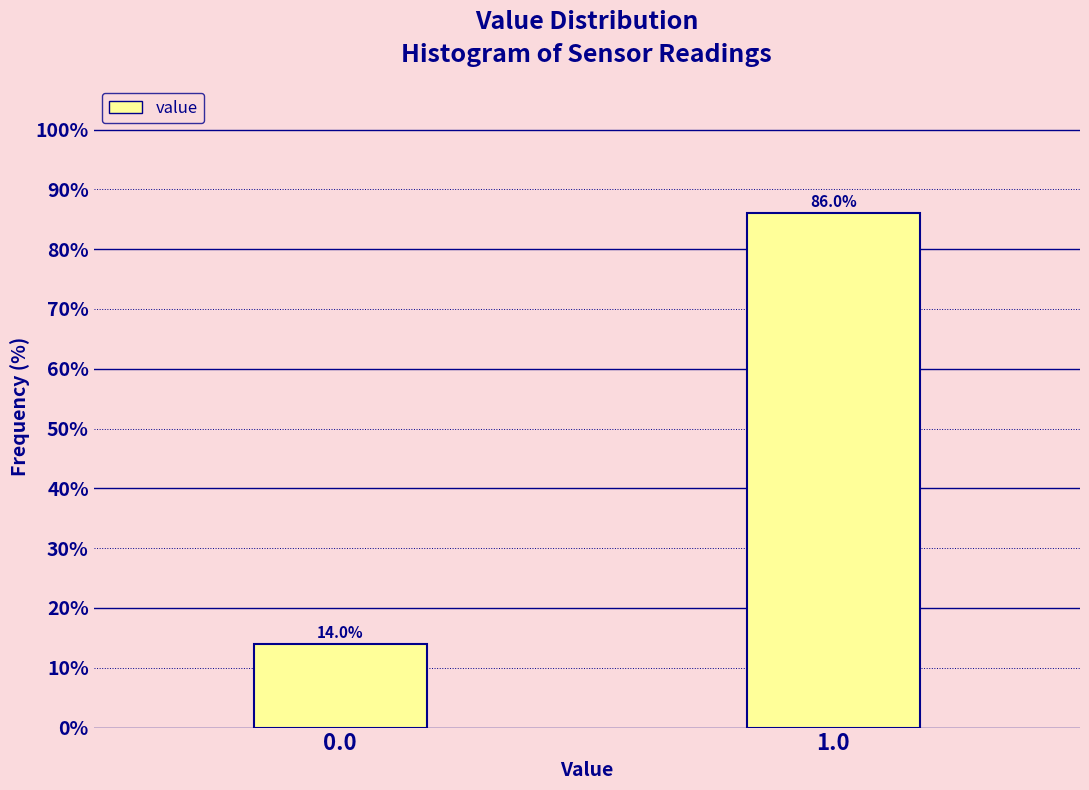

Reading right to left, extract all data points from this chart.

1.0=86.0	0.0=14.0